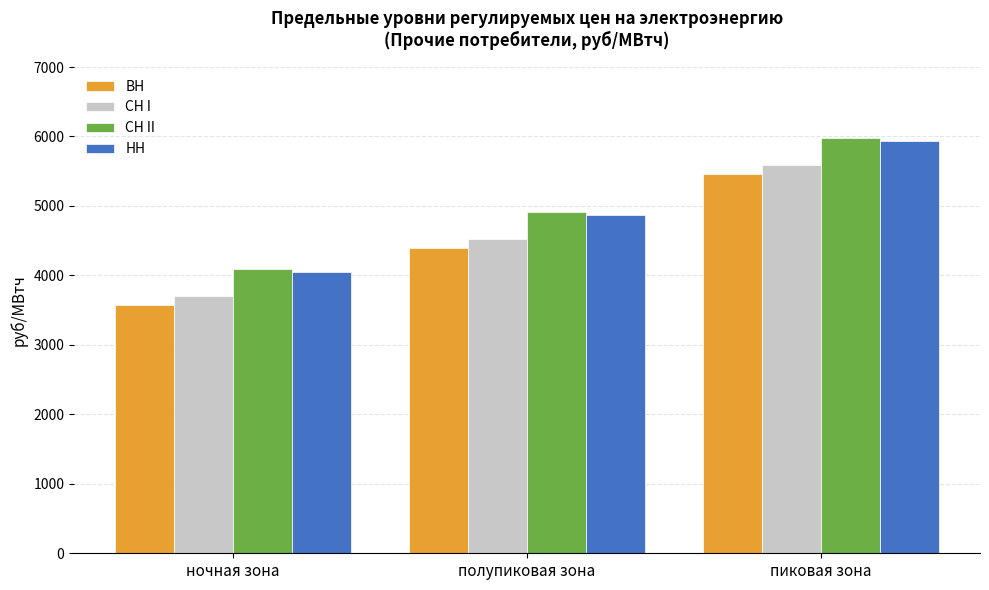

The value of СН I at пиковая зона is 2118.4. True or false?

False